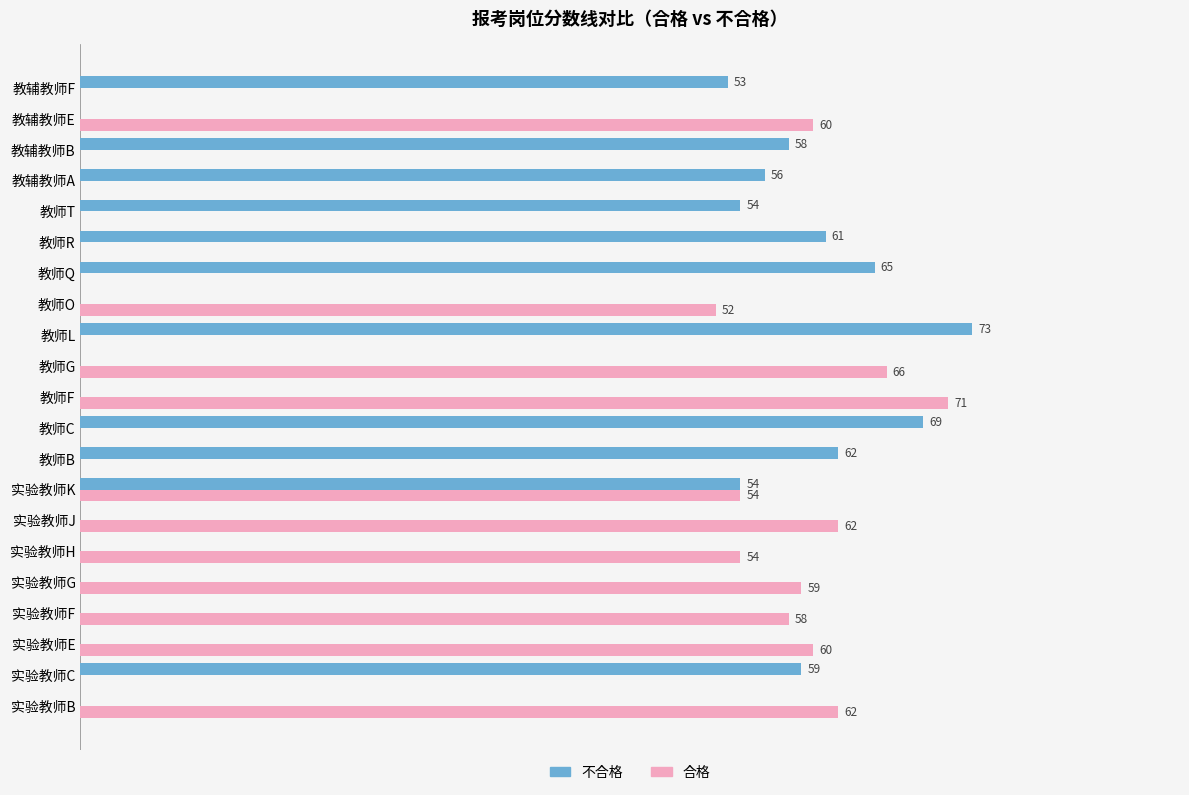

Between 实验教师C and 实验教师K, which series saw the biggest shift?

合格